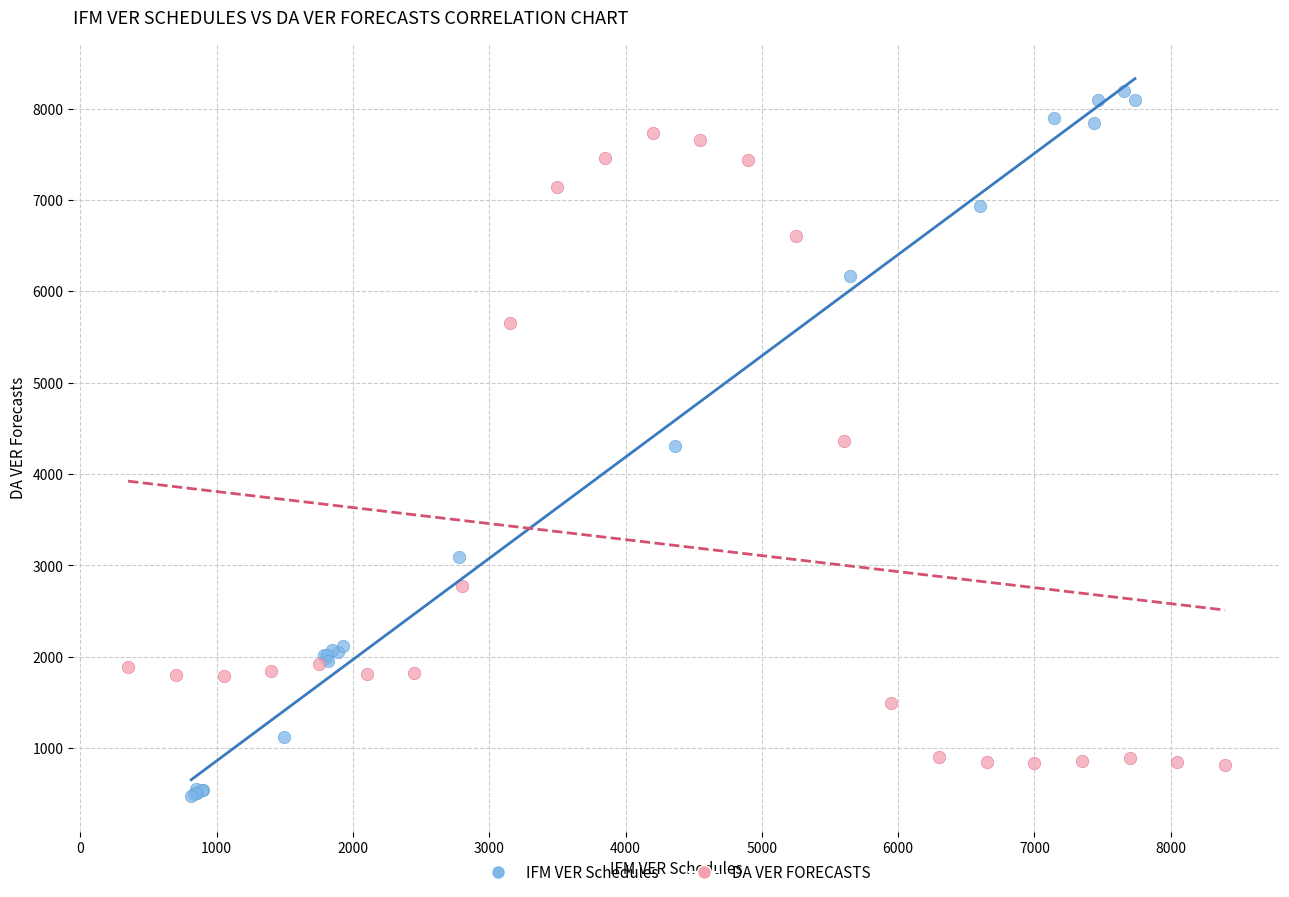

What are all the series names shown in the legend?

IFM VER Schedules, DA VER FORECASTS